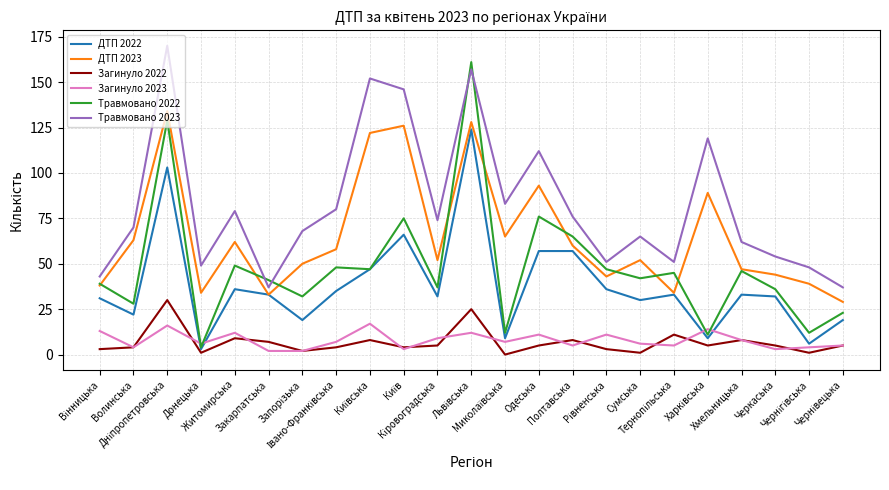

True or false: Загинуло 2022 and ДТП 2023 intersect in this chart.

False